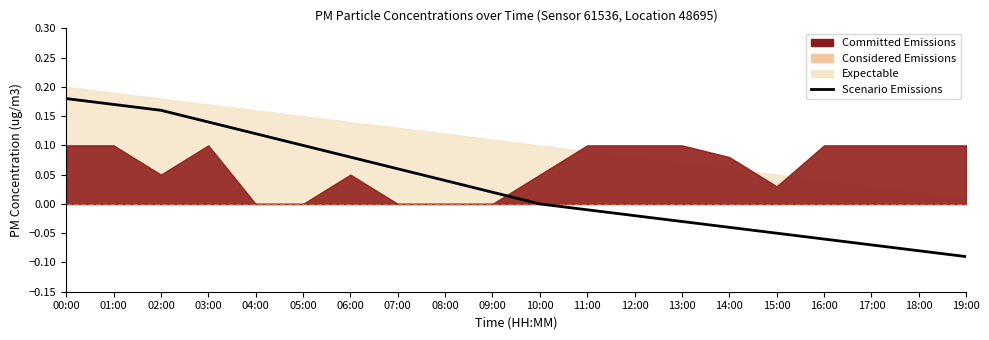

What is the difference between the values at 16:00 and 10:00?

0.1